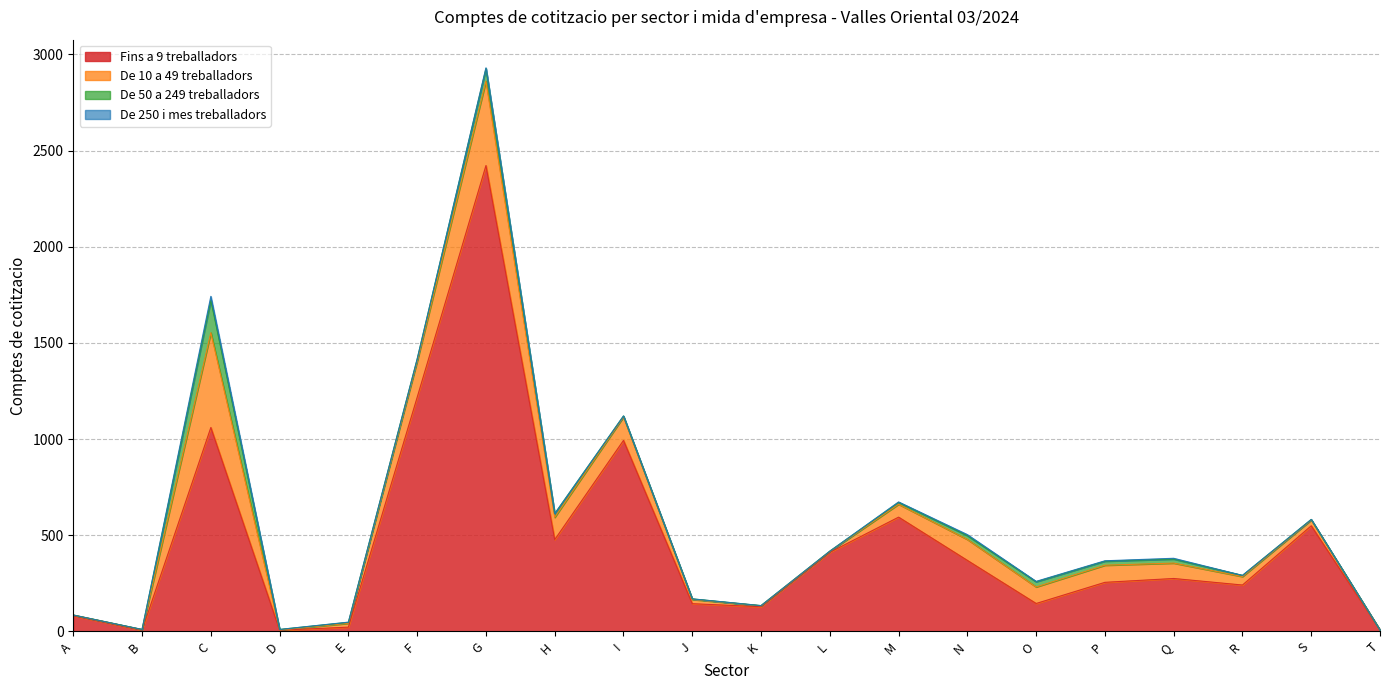

At how many categories does at least one series exceed 1261?

1